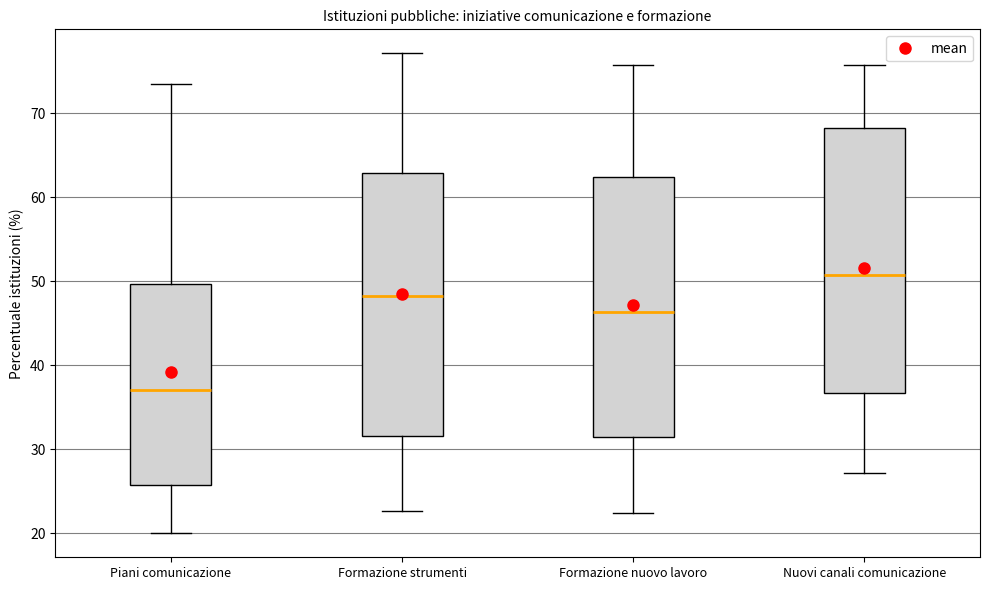

Reading left to right, read every box against the y-axis: the position of its median line, the range the box covers, and the ends of its whiskers. The values are not printed on the chart, so give them approximately, as read against the axis.

Piani comunicazione: median 37, box 26 to 50, whiskers 20 to 74
Formazione strumenti: median 48, box 32 to 63, whiskers 23 to 77
Formazione nuovo lavoro: median 46, box 31 to 62, whiskers 22 to 76
Nuovi canali comunicazione: median 51, box 37 to 68, whiskers 27 to 76